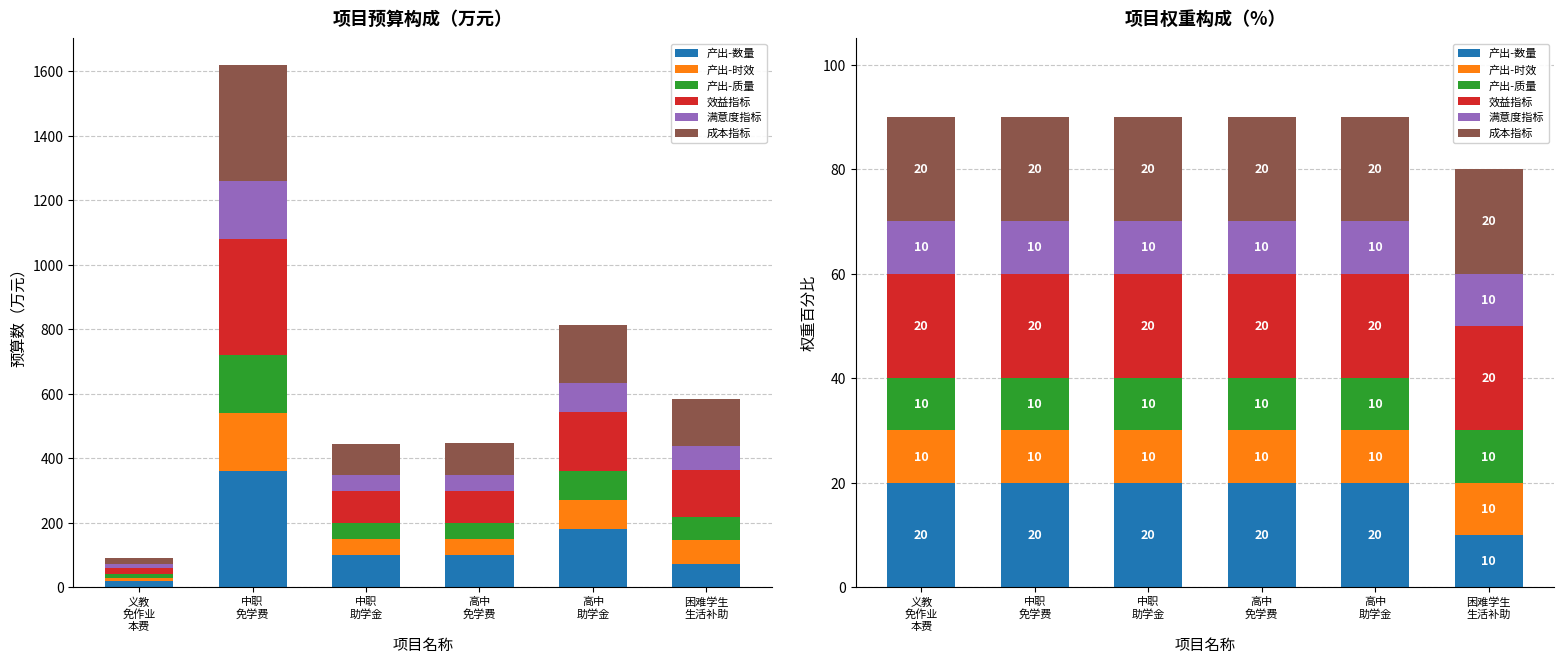

Reading left to right, transcribe all the data shown in this chart.

产出-数量: 义教
免作业
本费=20	中职
免学费=20	中职
助学金=20	高中
免学费=20	高中
助学金=20	困难学生
生活补助=10
产出-时效: 义教
免作业
本费=10	中职
免学费=10	中职
助学金=10	高中
免学费=10	高中
助学金=10	困难学生
生活补助=10
产出-质量: 义教
免作业
本费=10	中职
免学费=10	中职
助学金=10	高中
免学费=10	高中
助学金=10	困难学生
生活补助=10
效益指标: 义教
免作业
本费=20	中职
免学费=20	中职
助学金=20	高中
免学费=20	高中
助学金=20	困难学生
生活补助=20
满意度指标: 义教
免作业
本费=10	中职
免学费=10	中职
助学金=10	高中
免学费=10	高中
助学金=10	困难学生
生活补助=10
成本指标: 义教
免作业
本费=20	中职
免学费=20	中职
助学金=20	高中
免学费=20	高中
助学金=20	困难学生
生活补助=20